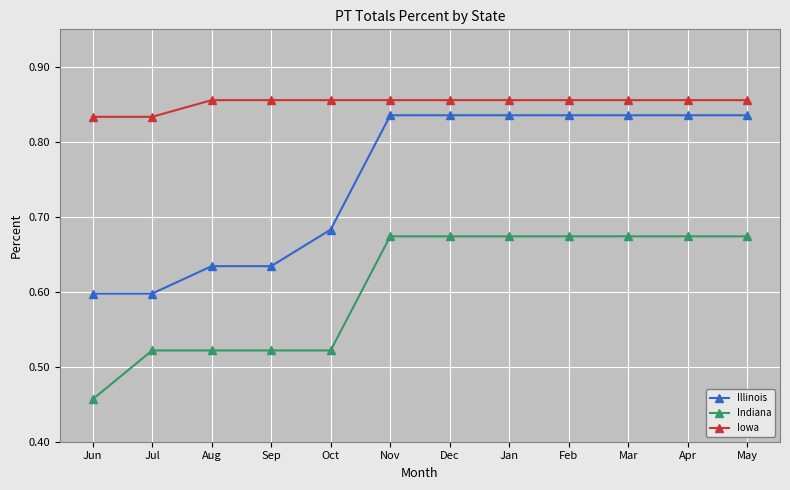

List the series in order of their overall mean, lowest first.

Indiana, Illinois, Iowa